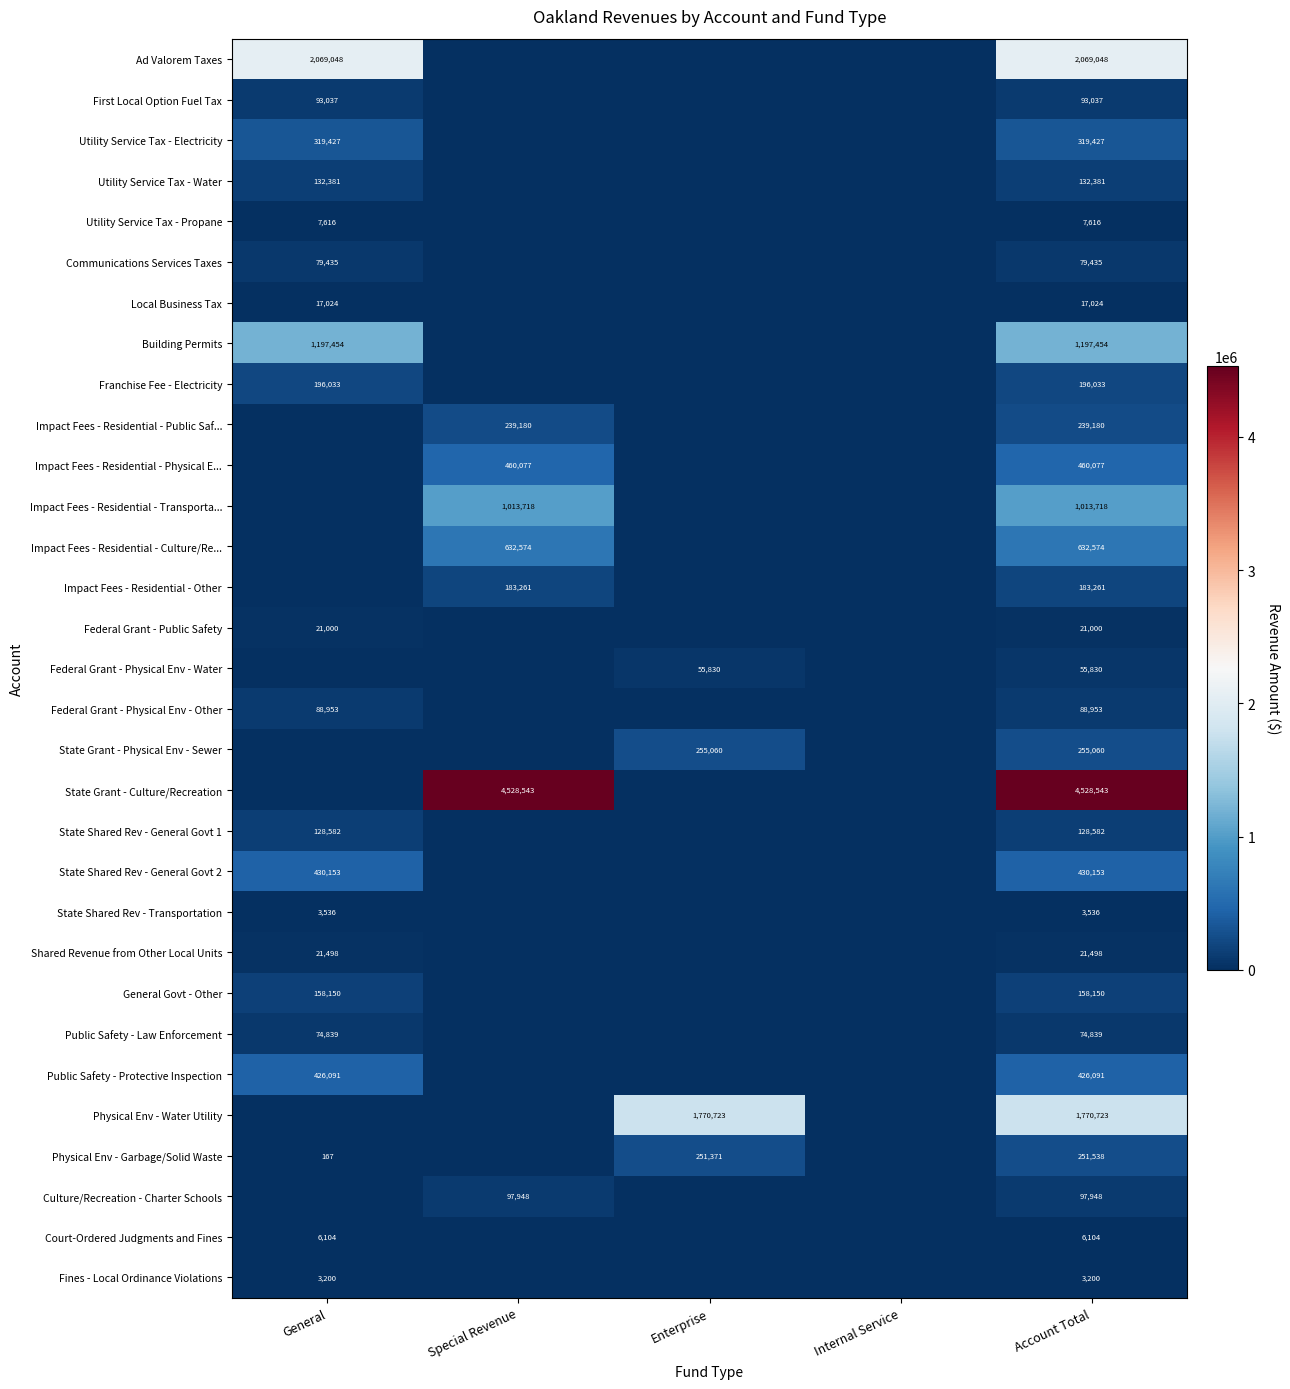

The value of Impact Fees - Residential - Other at Special Revenue is 264404. True or false?

False